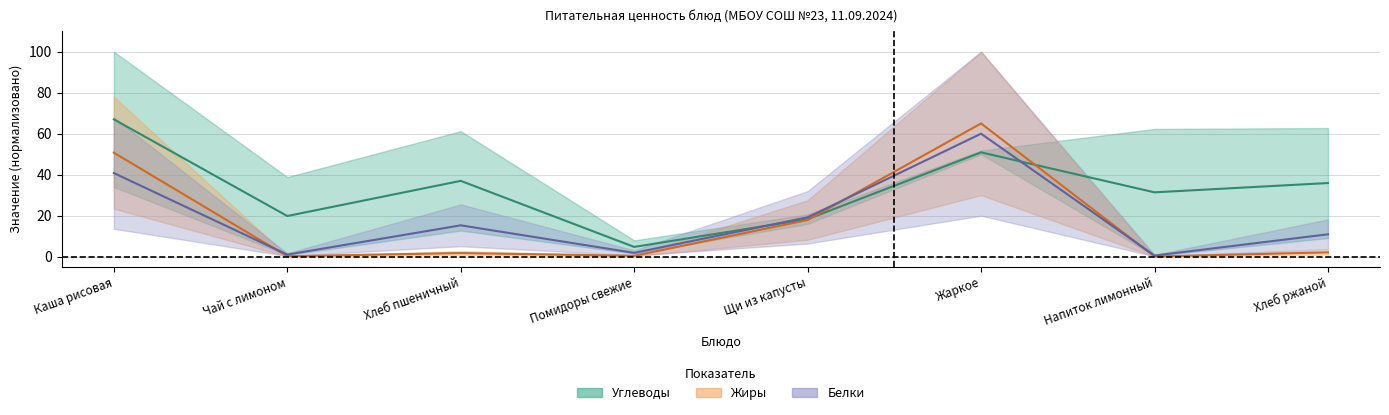

List the labels in order of Fats value, largest first.

Жаркое, Каша рисовая, Щи из капусты, Хлеб ржаной, Хлеб пшеничный, Помидоры свежие, Чай с лимоном, Напиток лимонный